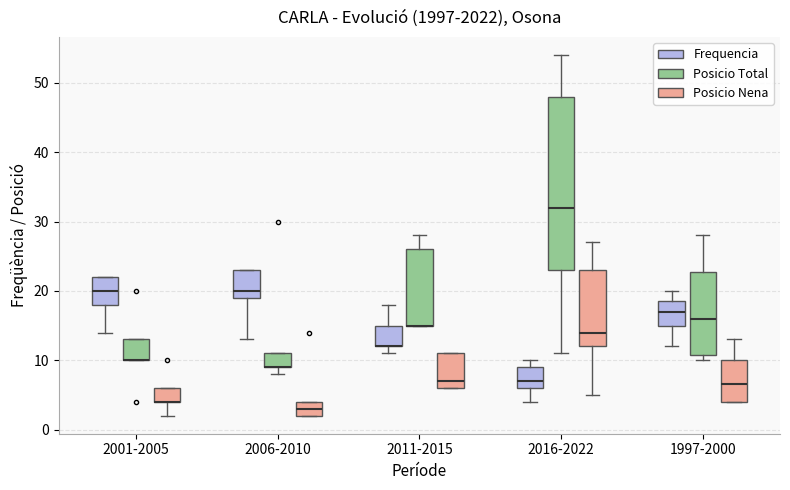

Where is the upper edge of the box for 2016-2022 (Posicio Nena) on the y-axis? The values are not printed on the chart, so give them approximately, as read against the axis.

23